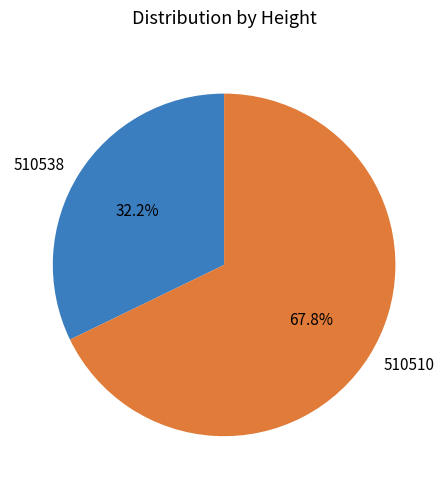

What percentage is NOT represented by 510538?

67.8%